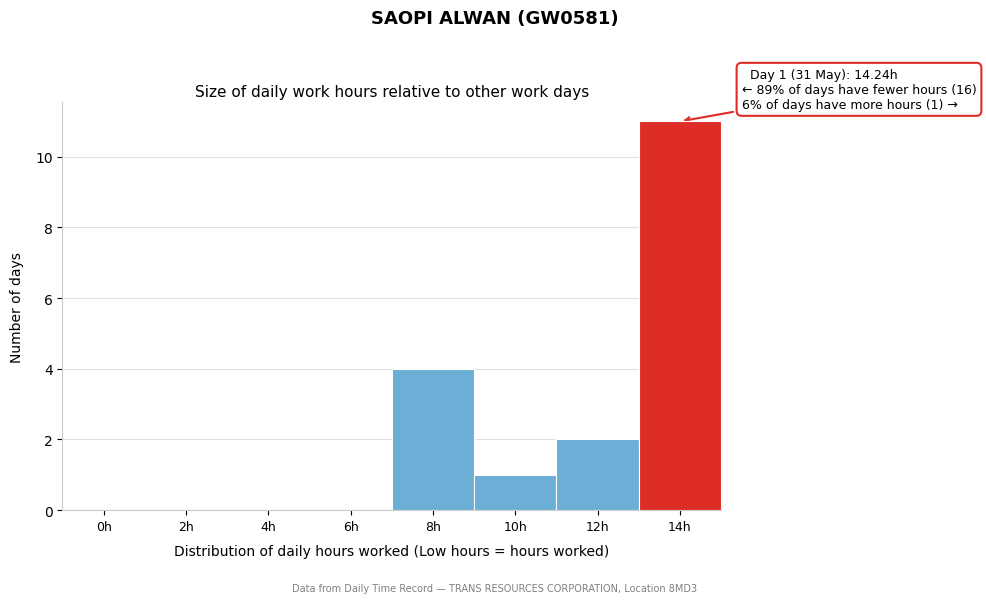

Reading right to left, transcribe all the data shown in this chart.

14h=11	12h=2	10h=1	8h=4	6h=0	4h=0	2h=0	0h=0